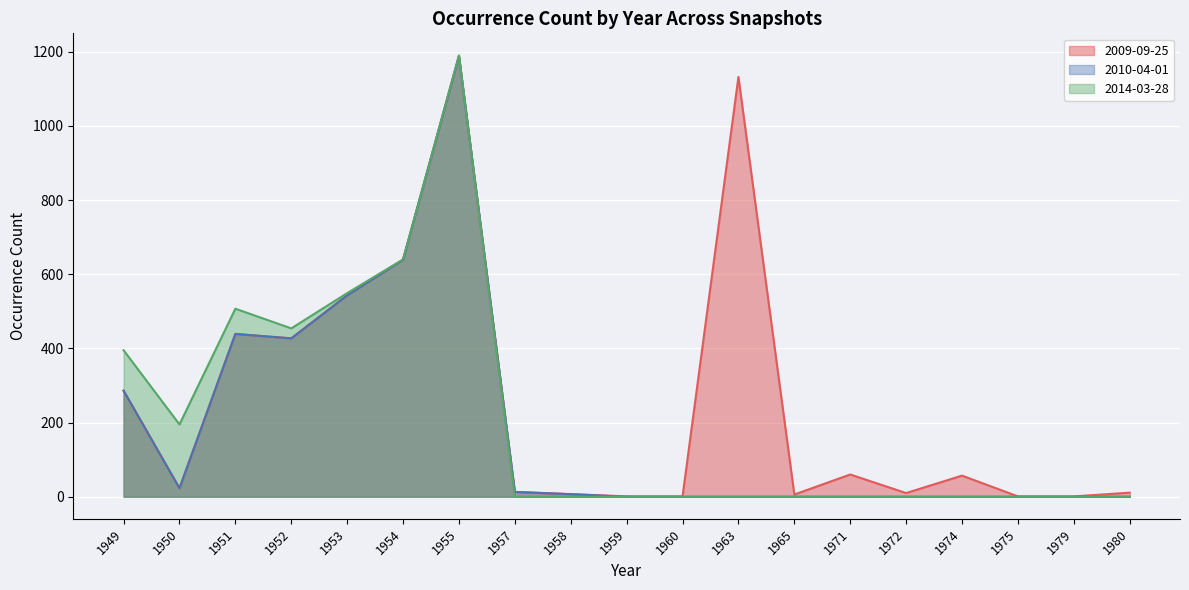

How many values in the 2014-03-28 series exceed 0?

7